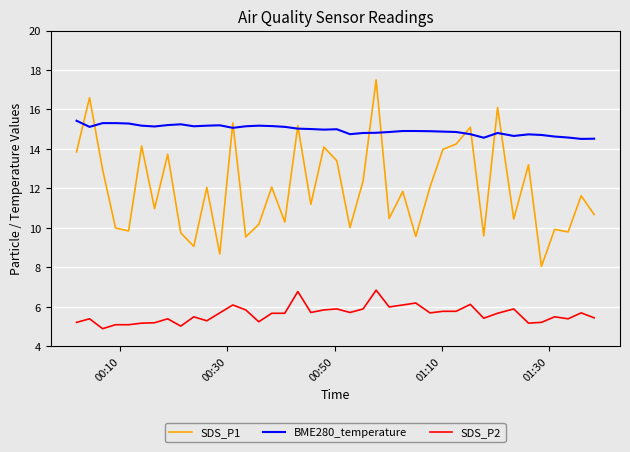

What is the minimum value for SDS_P1?

8.1